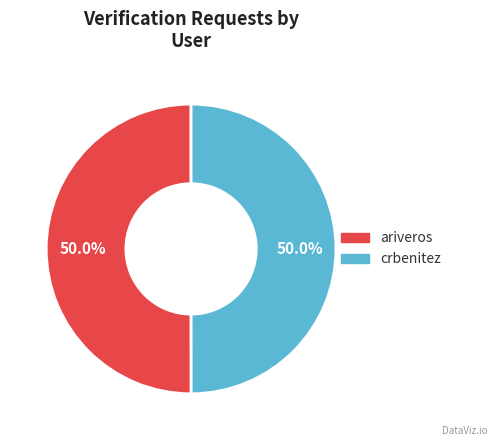

True or false: crbenitez accounts for 50% of the total.

True